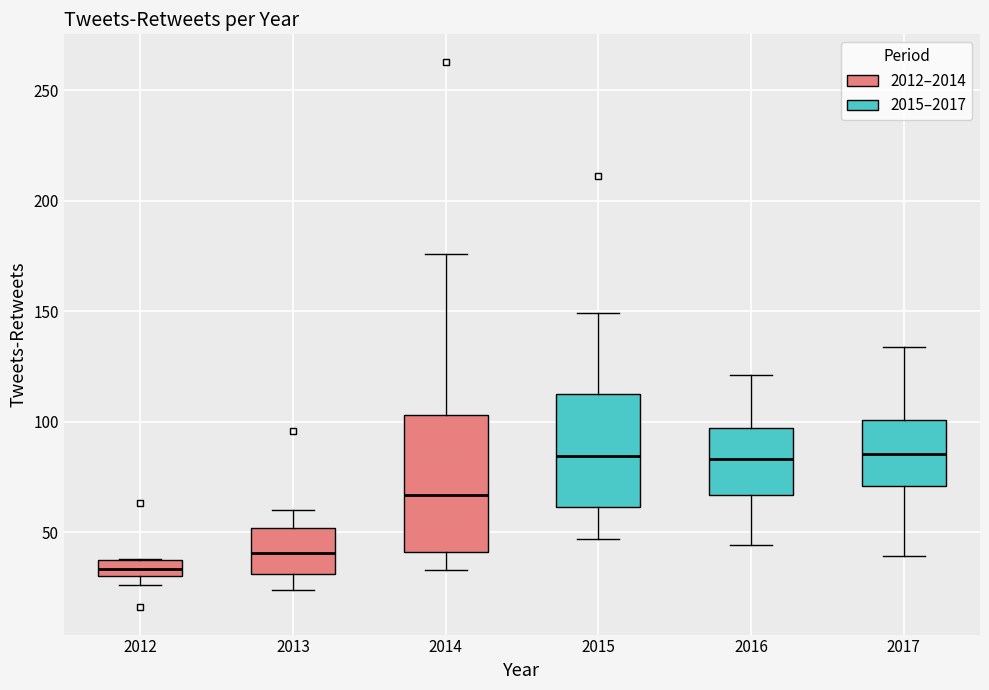

Which box's median line is the lowest?

2012